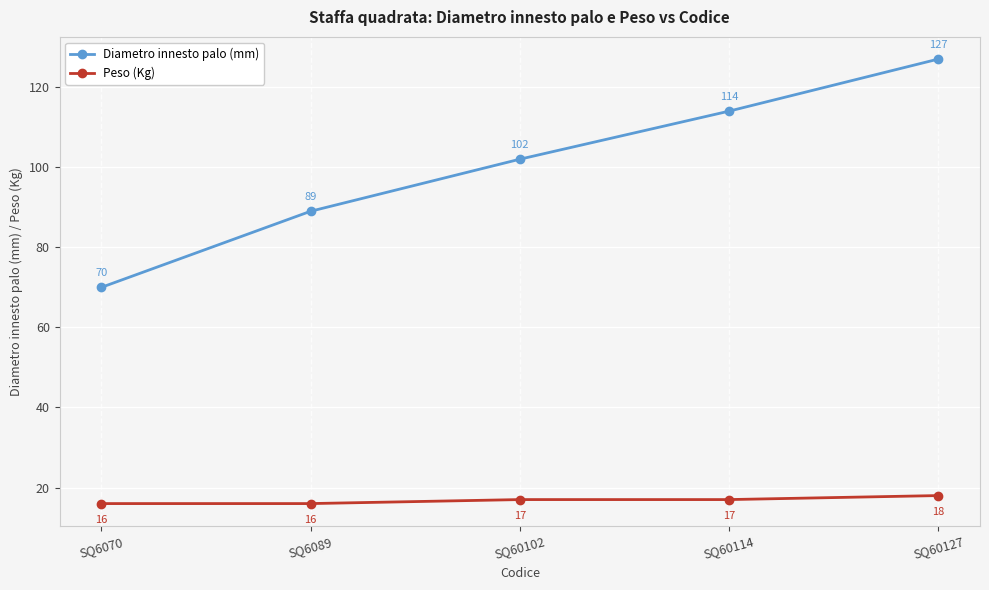

Reading left to right, what are all the values shown in this chart?

Diametro innesto palo (mm): 70	89	102	114	127
Peso (Kg): 16	16	17	17	18